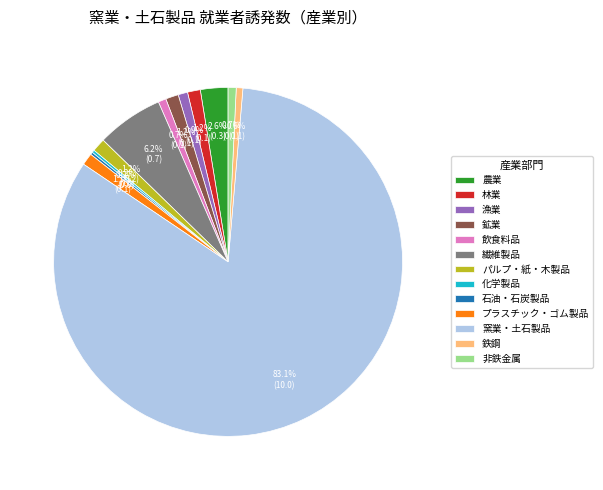

To the nearest percent, what portion does 農業 represent?

3%